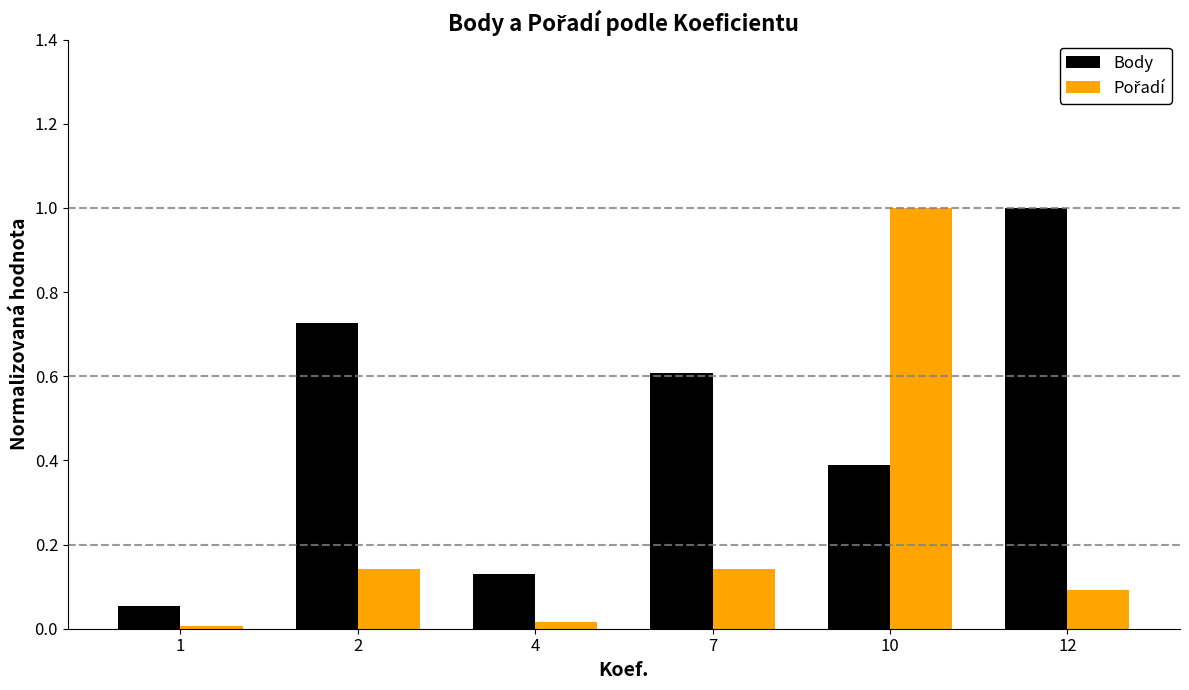

The value of Body at 7 is 0.6. True or false?

True